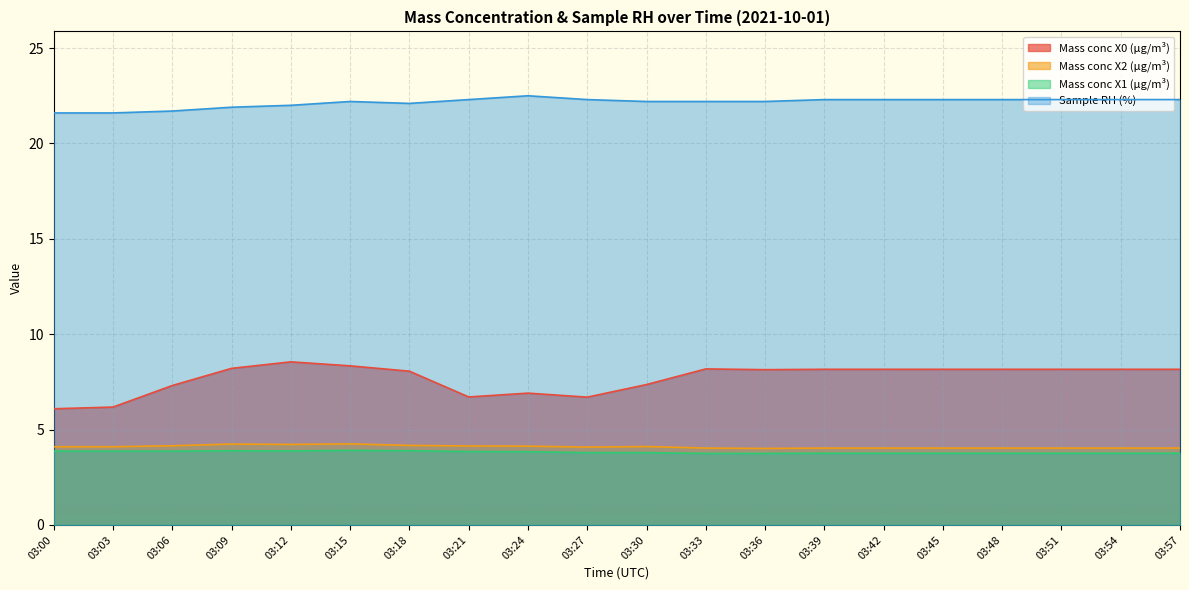

What is the spread (max minus min) of values at 03:42?

18.5